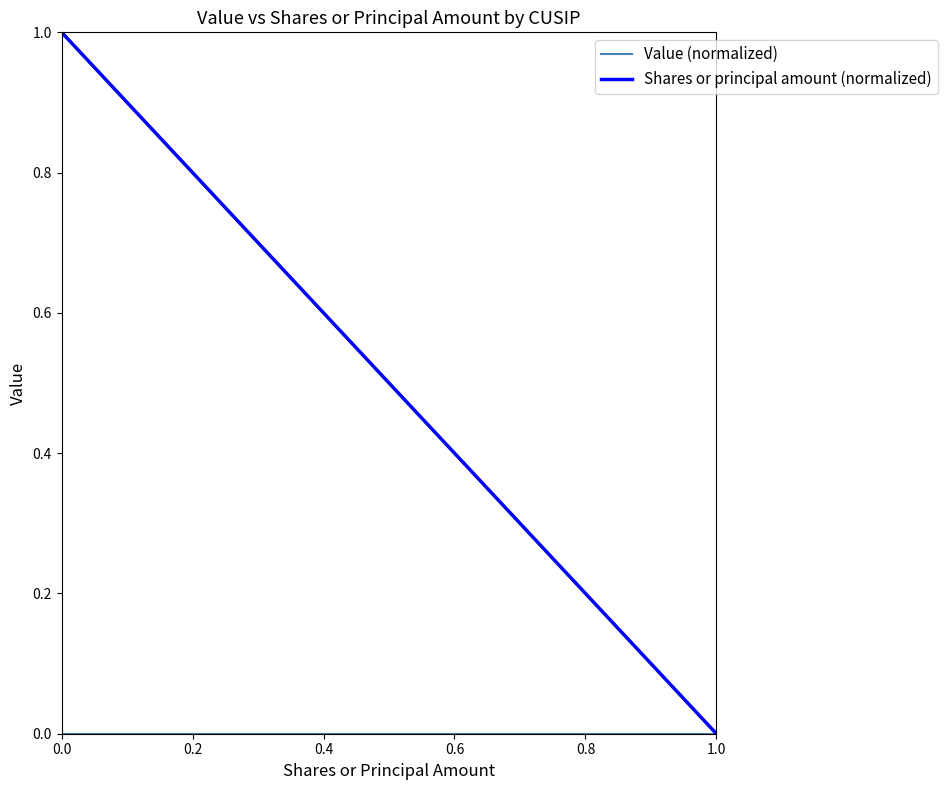

How many distinct data groups are displayed?

2